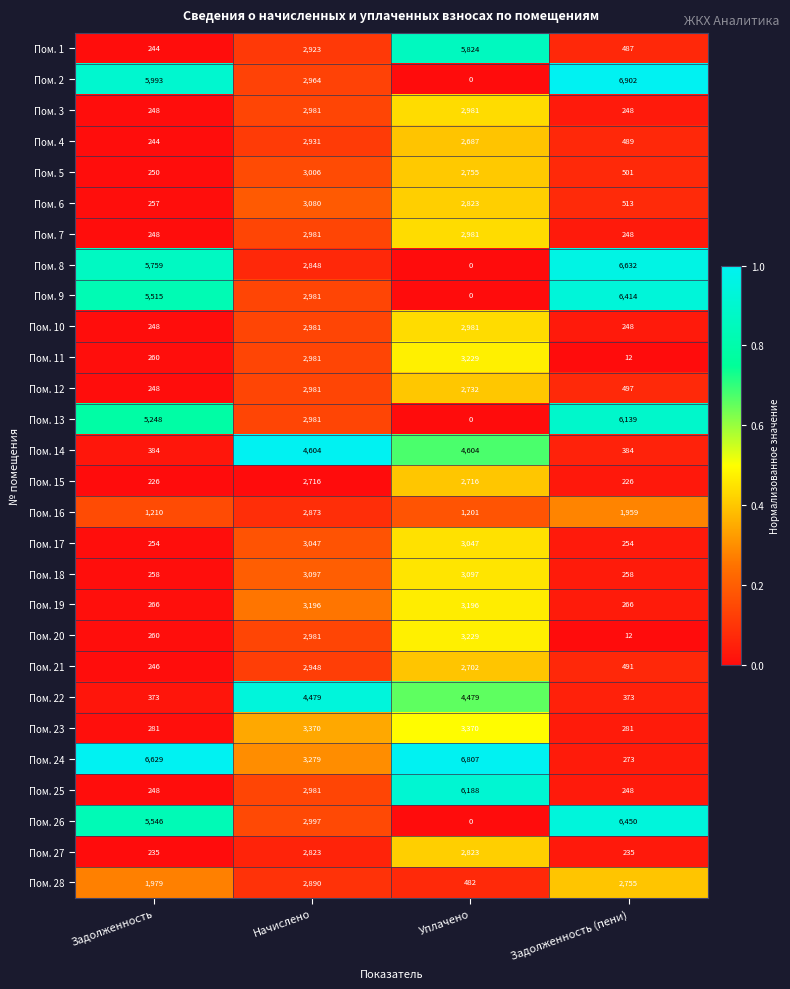

Which series has the largest total across all categories?

Пом. 24